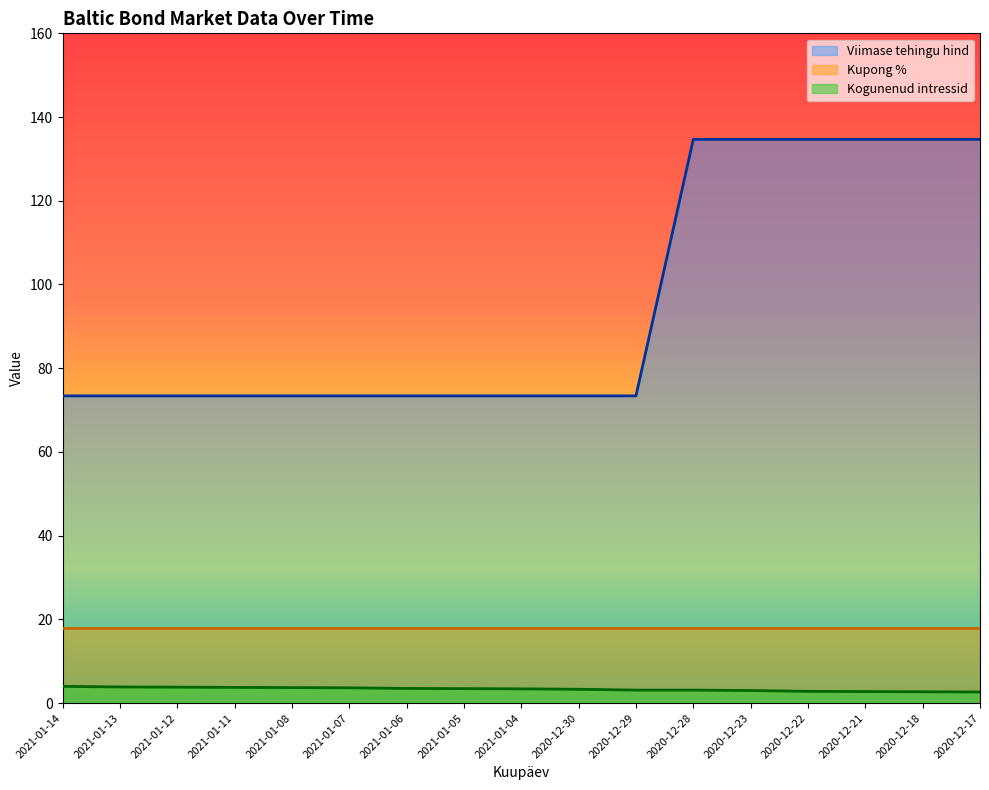

At which category is the sum across all series the highest?

2020-12-28